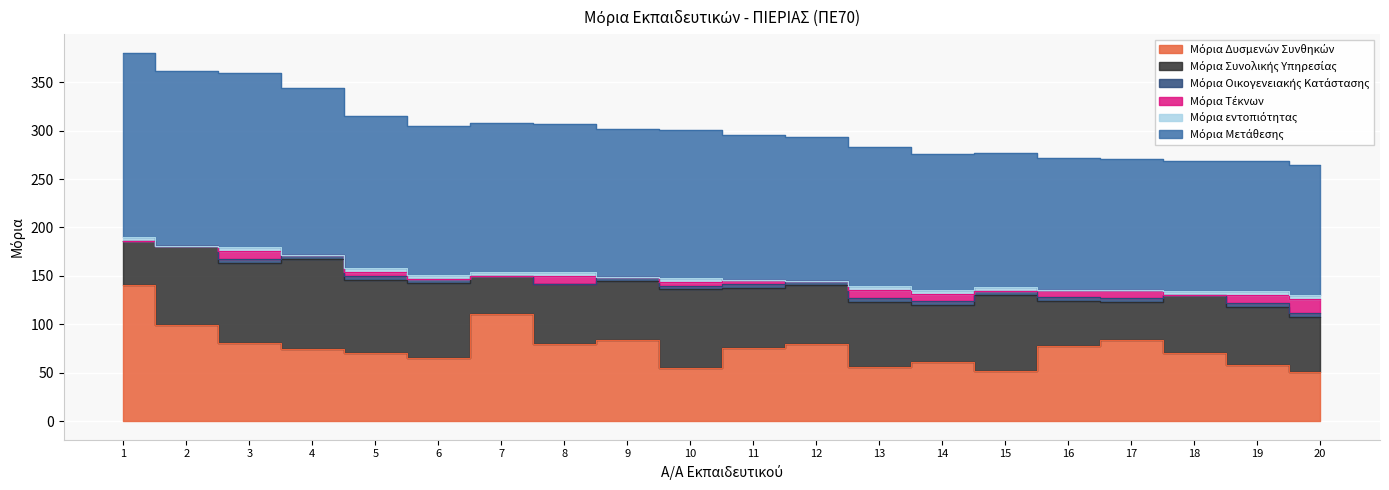

What is the value of the Μόρια Οικογενειακής Κατάστασης point at the 5th from the left?

4.0